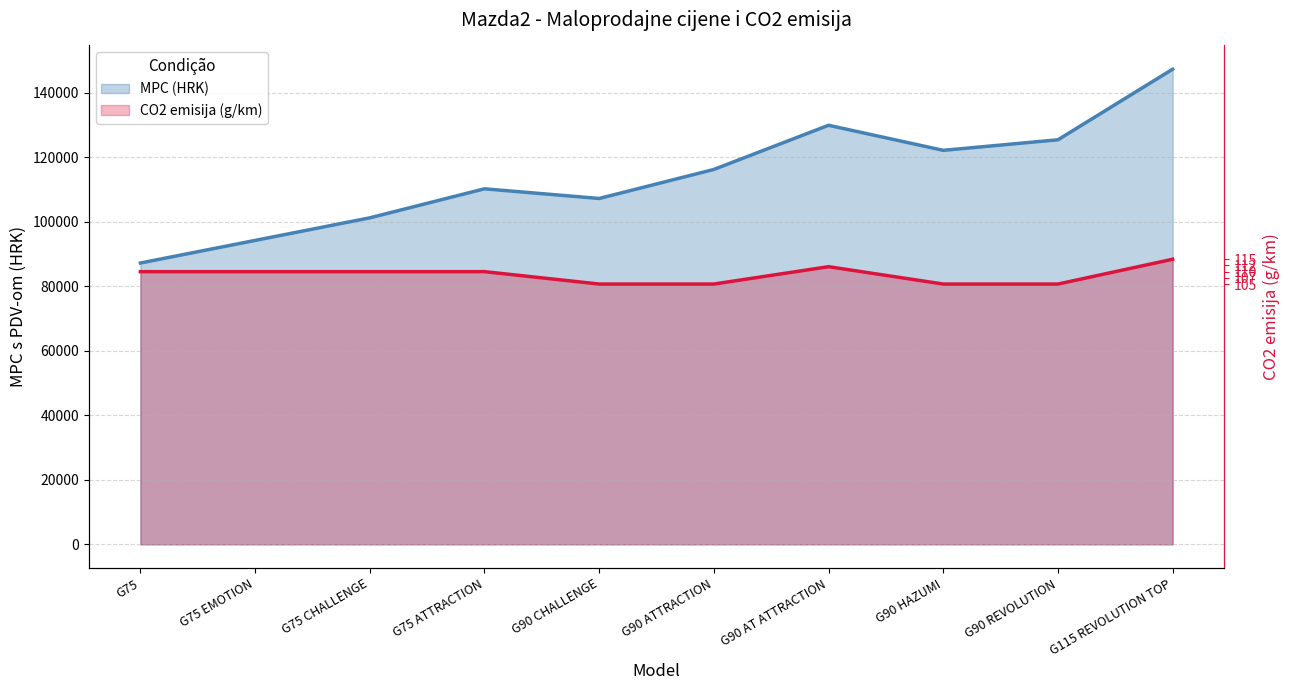

The MPC (HRK) series shows 94190.0 at G75 EMOTION. True or false?

True